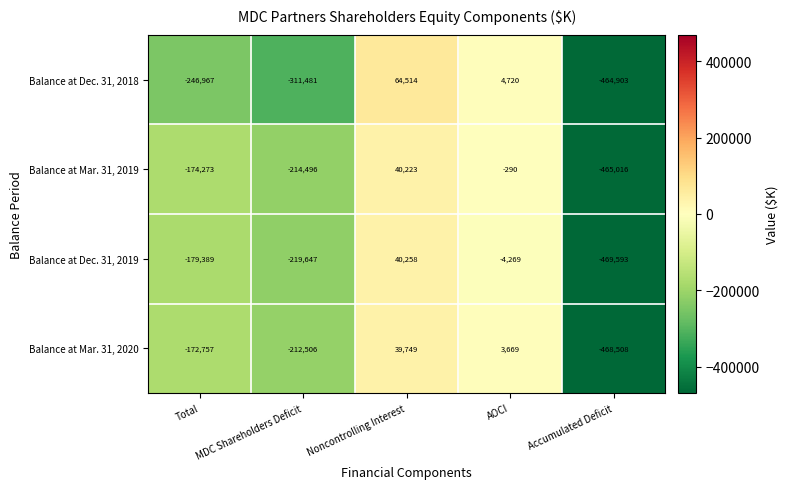

True or false: Balance at Mar. 31, 2020 has a value of -468508 at Accumulated Deficit.

True